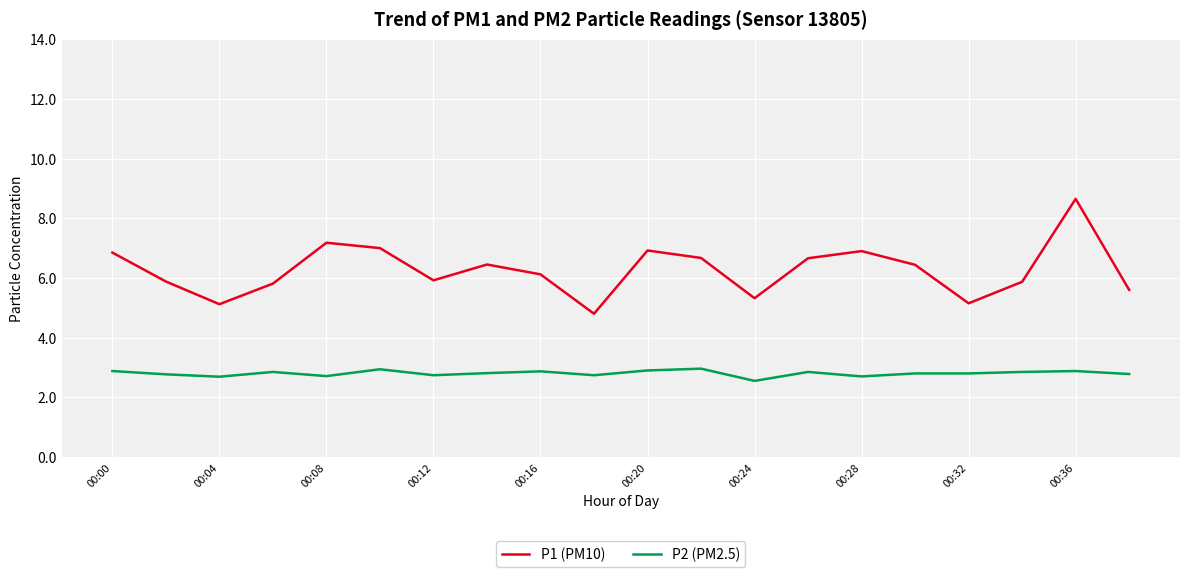

What is the maximum value shown in the chart?

8.7